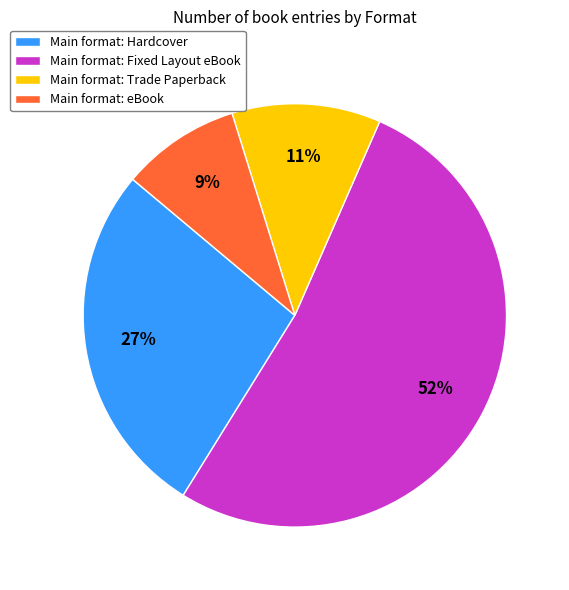

How many segments does this pie chart have?

4